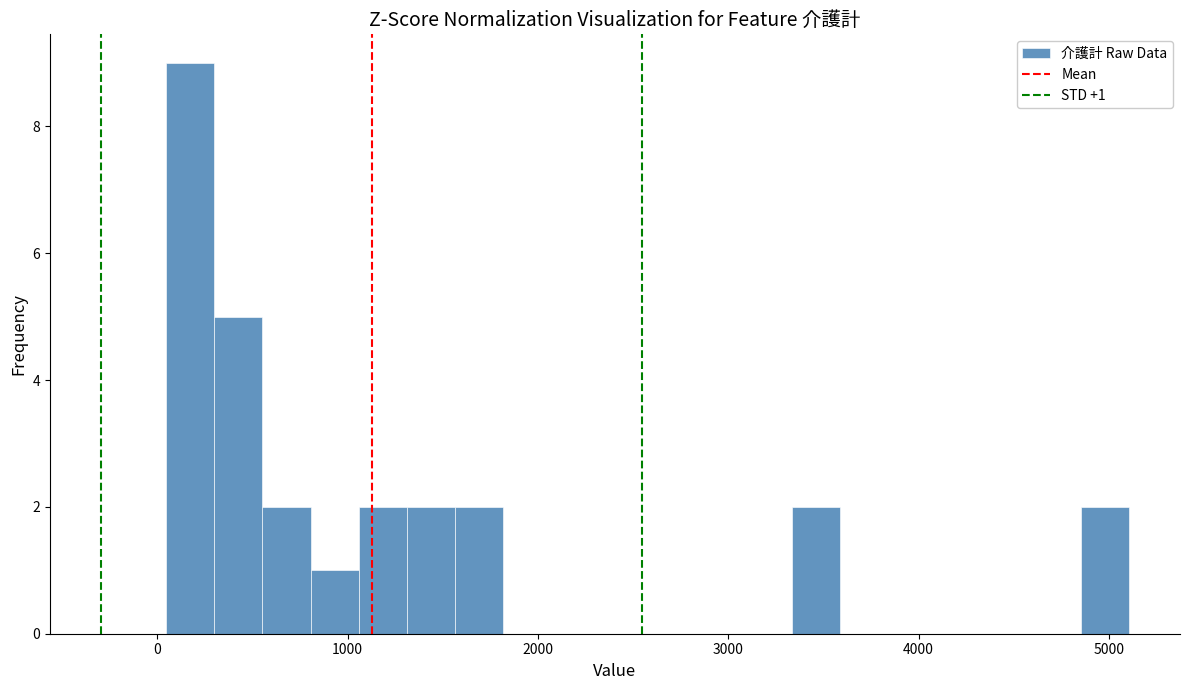

Around what value on the x-axis is the tallest bar? Give the approximate position of its centre, as read against the axis.

200